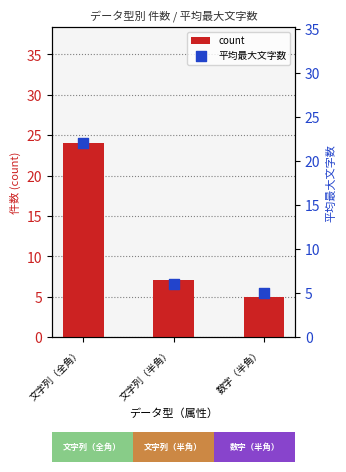

Which series has the largest Y range (max minus min)?

count